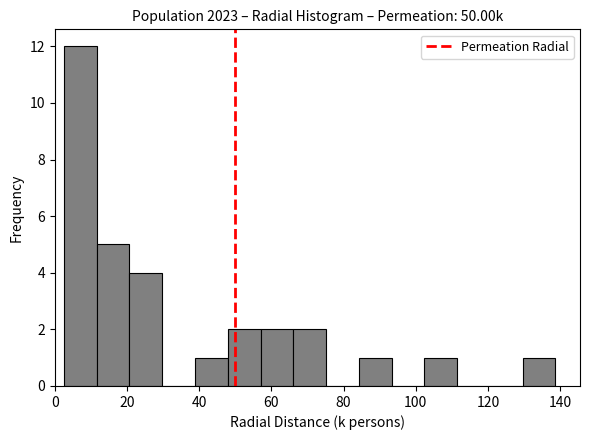

Which range on the x-axis has the tallest bar?

2 to 12